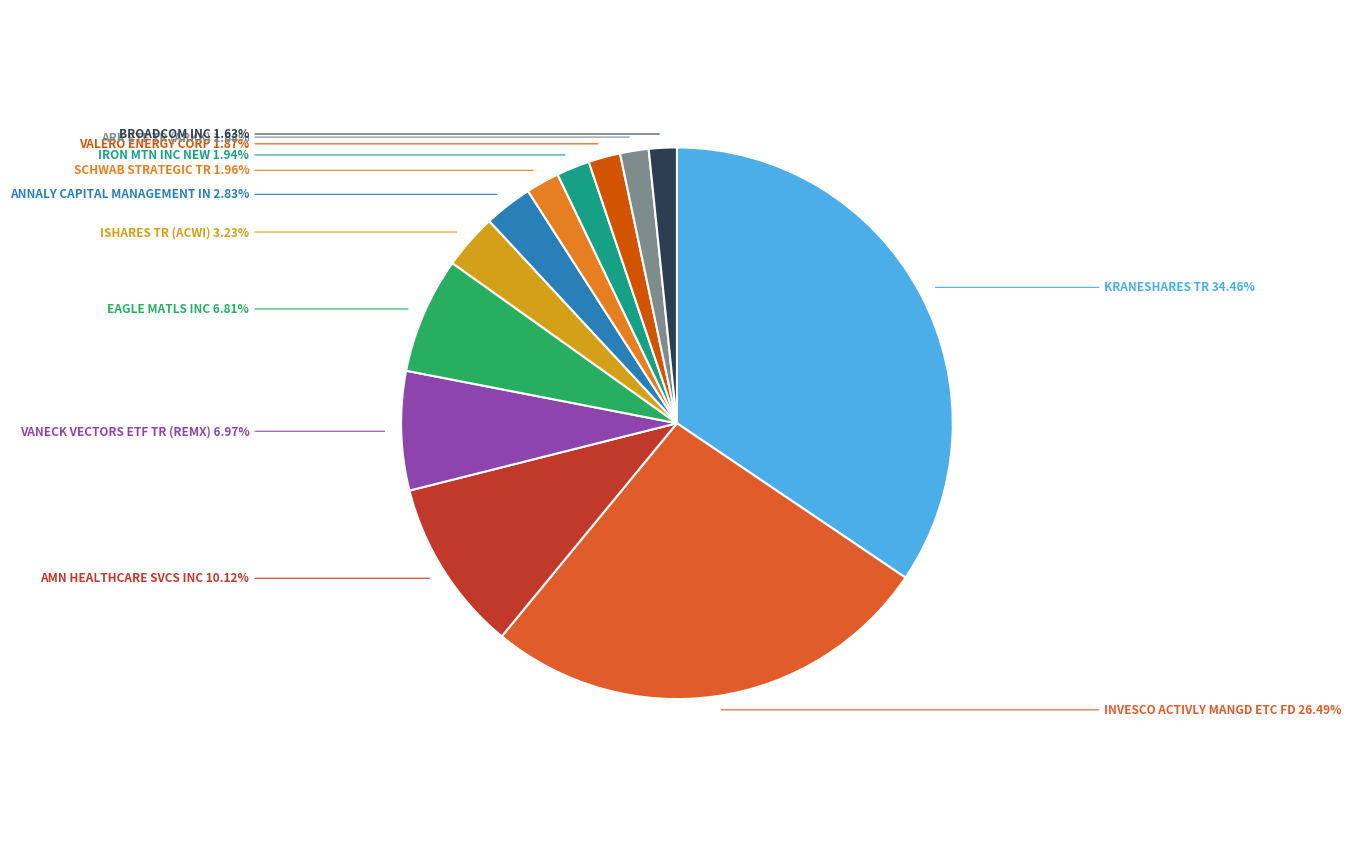

Count the number of slices in the pie.

12